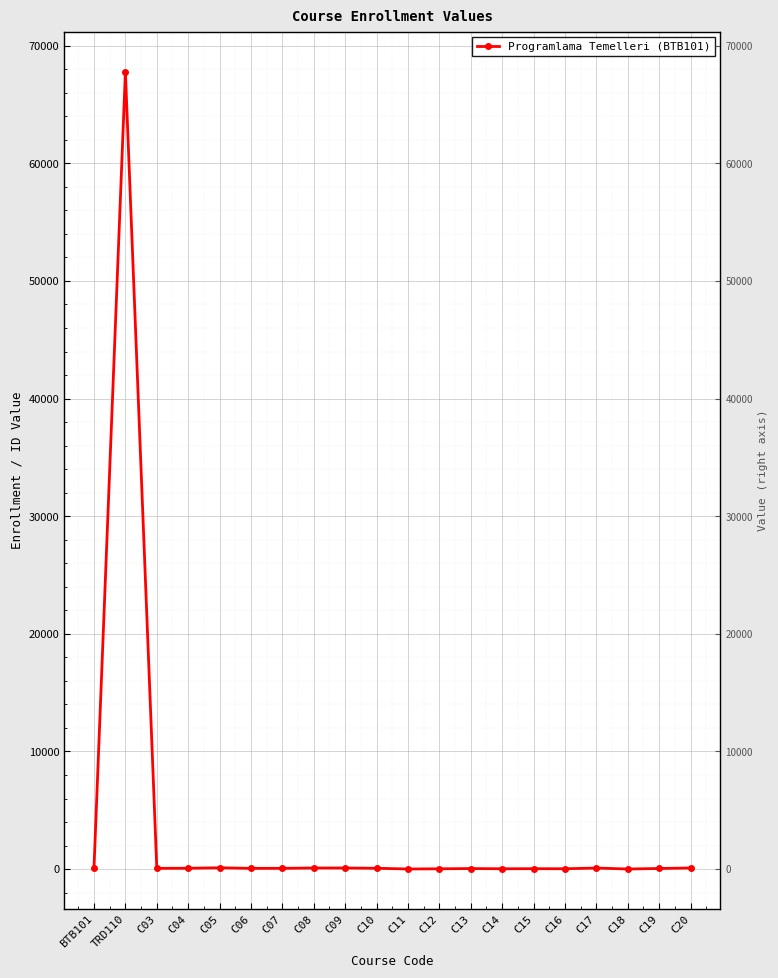

Reading right to left, transcribe all the data shown in this chart.

96	54	9	92	30	36	29	48	26	10	72	95	97	67	66	113	74	65	67794	102